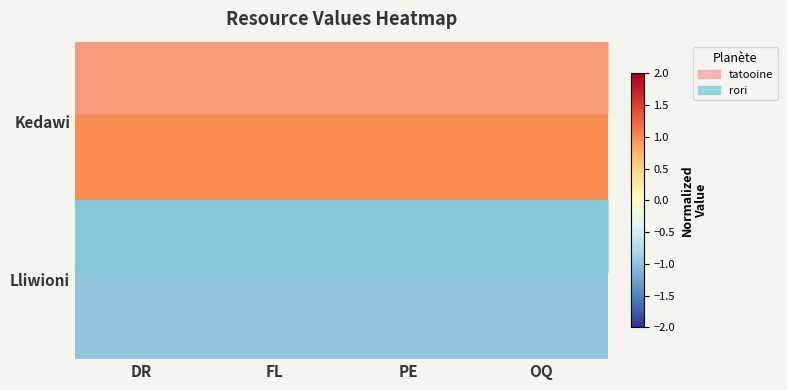

At how many categories does at least one series exceed 0?

4